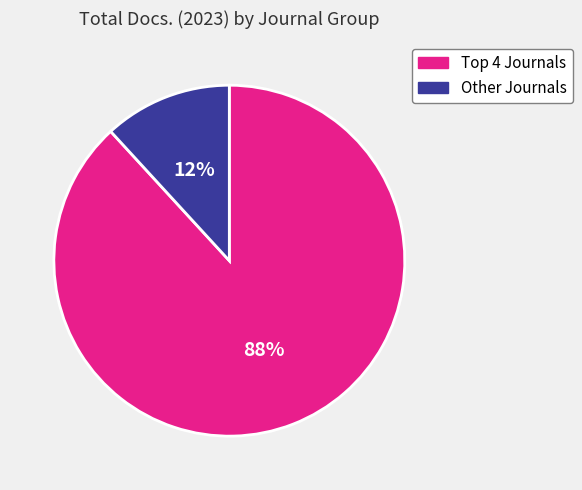

To the nearest percent, what is the average slice percentage?

50%